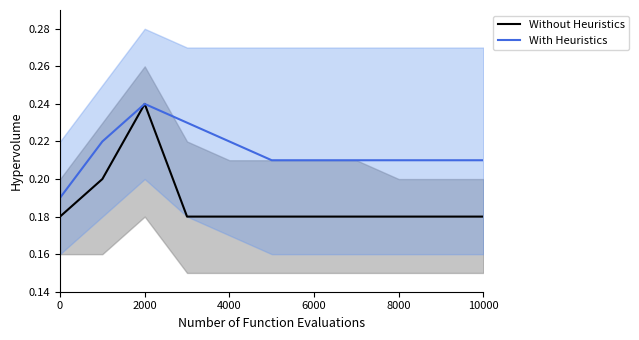

What is the lowest value of the Without Heuristics series?

0.2